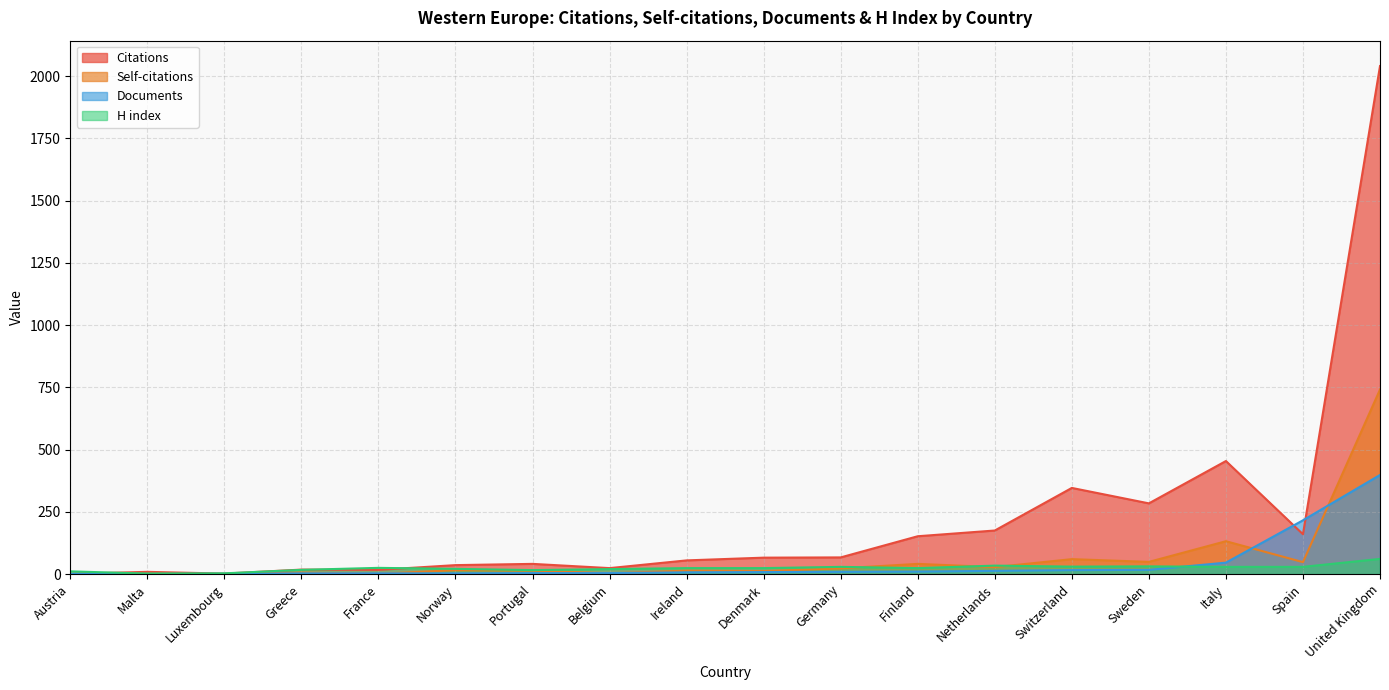

Does the chart display data point markers on the line(s)?

No